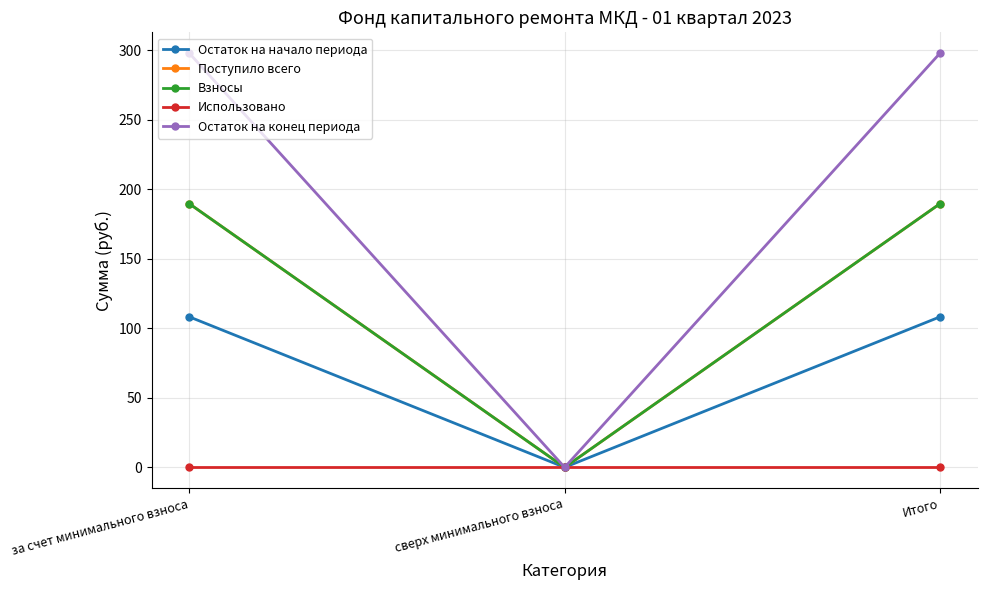

What is the sum of the Остаток на конец периода values at Итого and сверх минимального взноса?

297.9